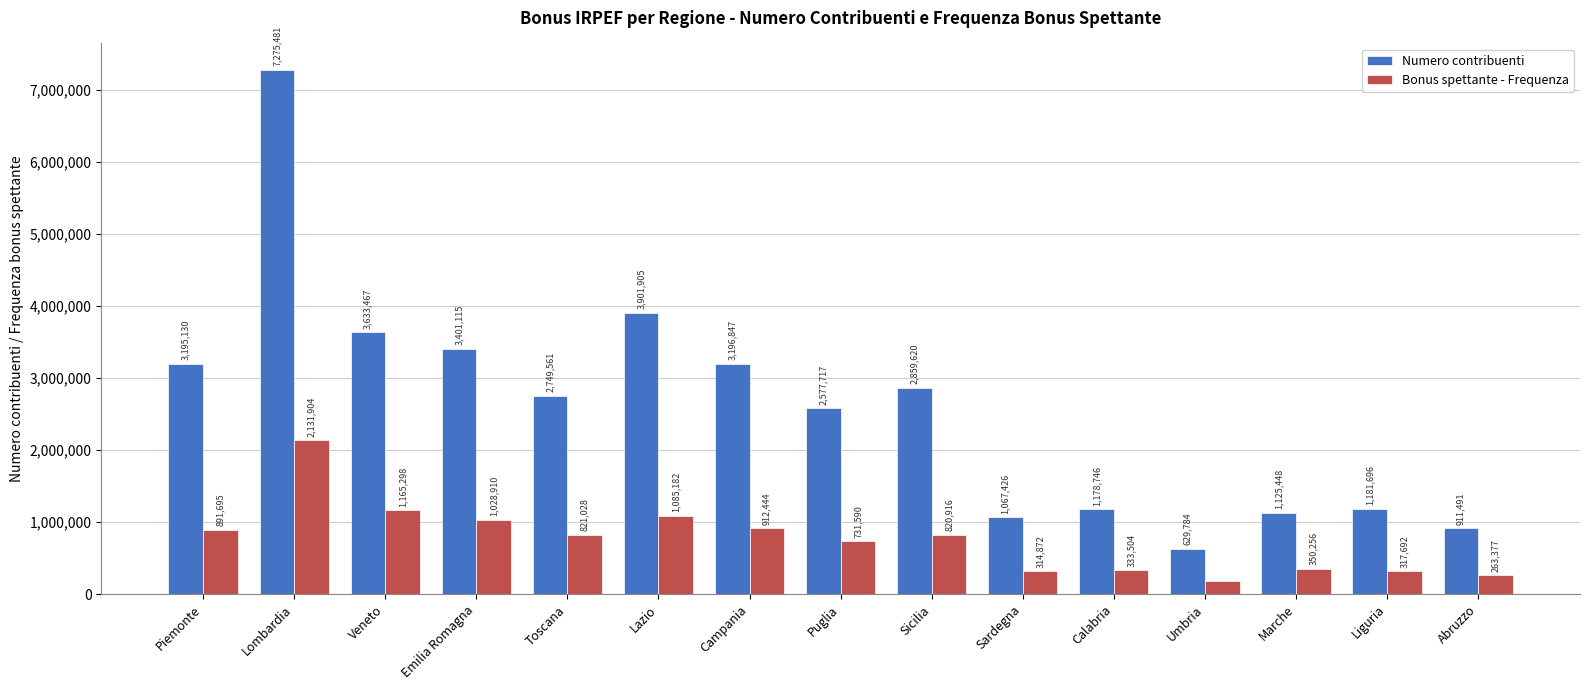

What is the smallest value displayed?

187955